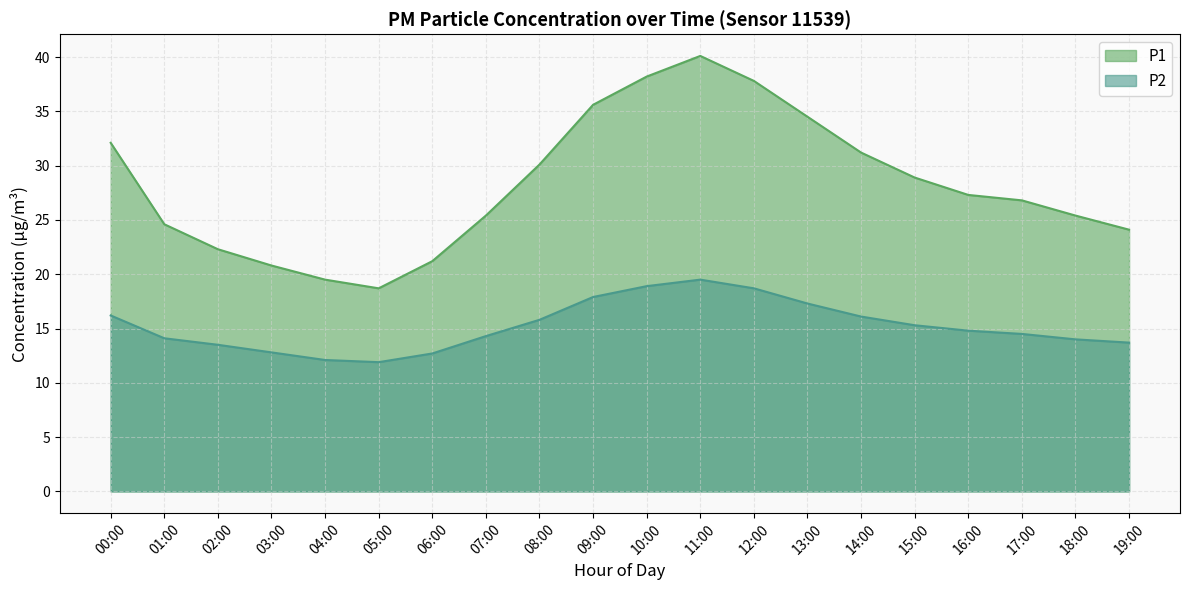

True or false: P1 has more than 1 points higher than both neighbors.

False